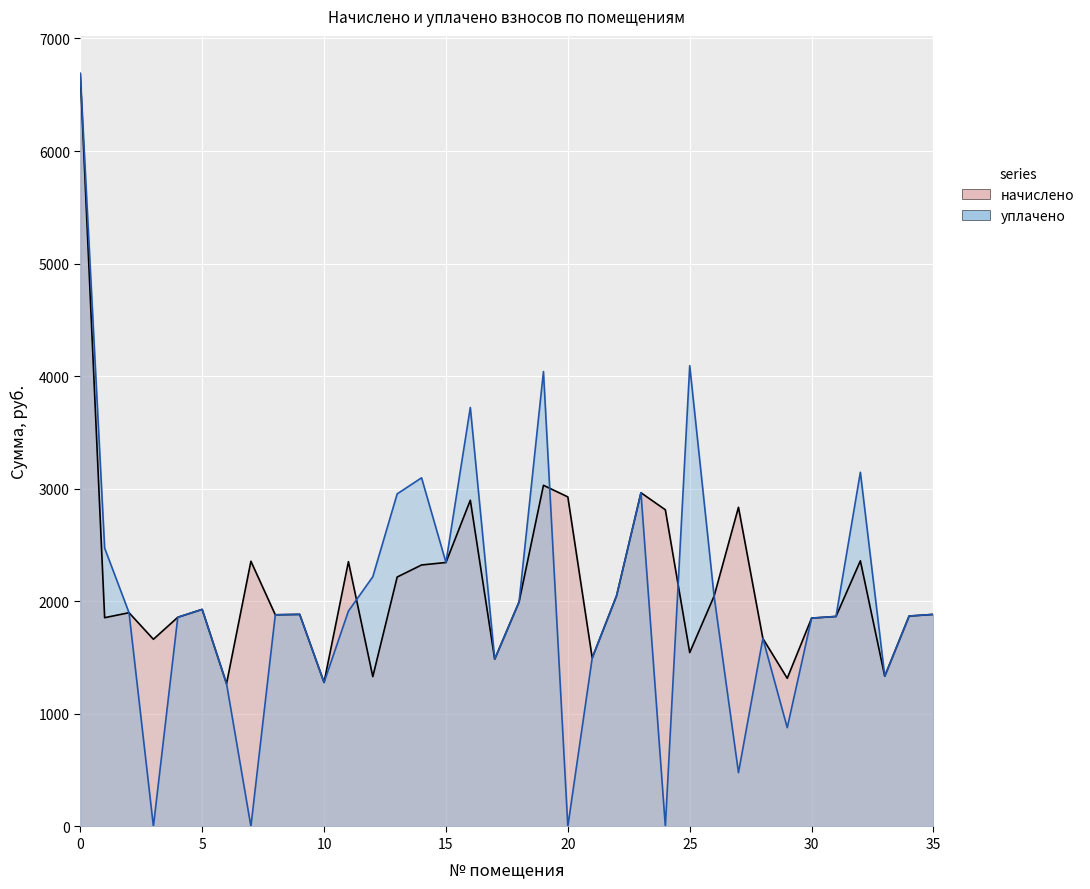

Which series has the largest total across all categories?

начислено